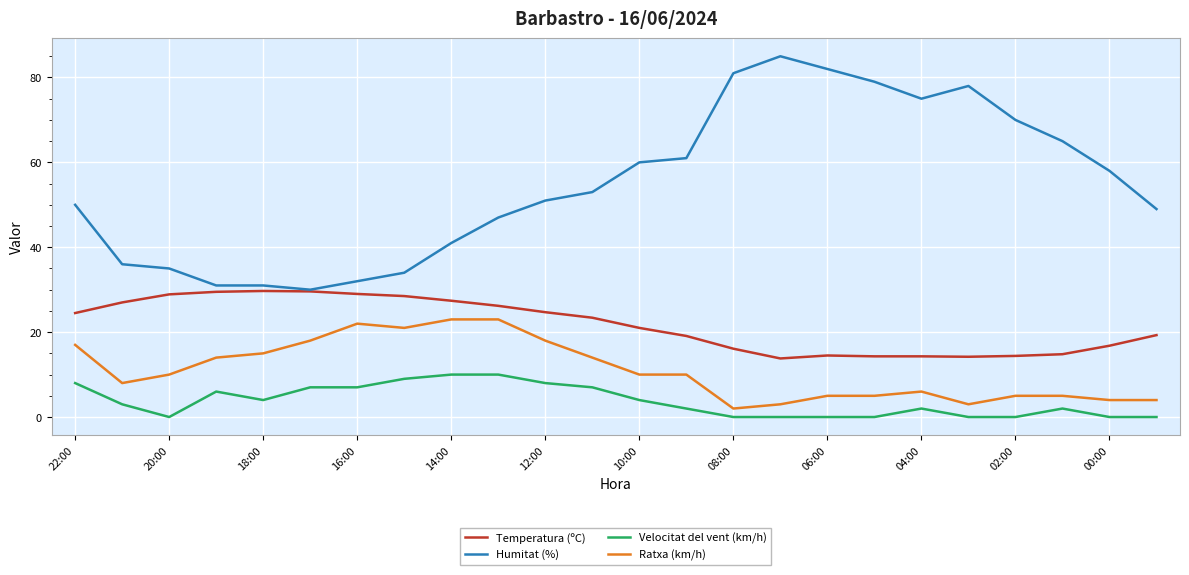

What is the highest value of the Ratxa (km/h) series?

23.0